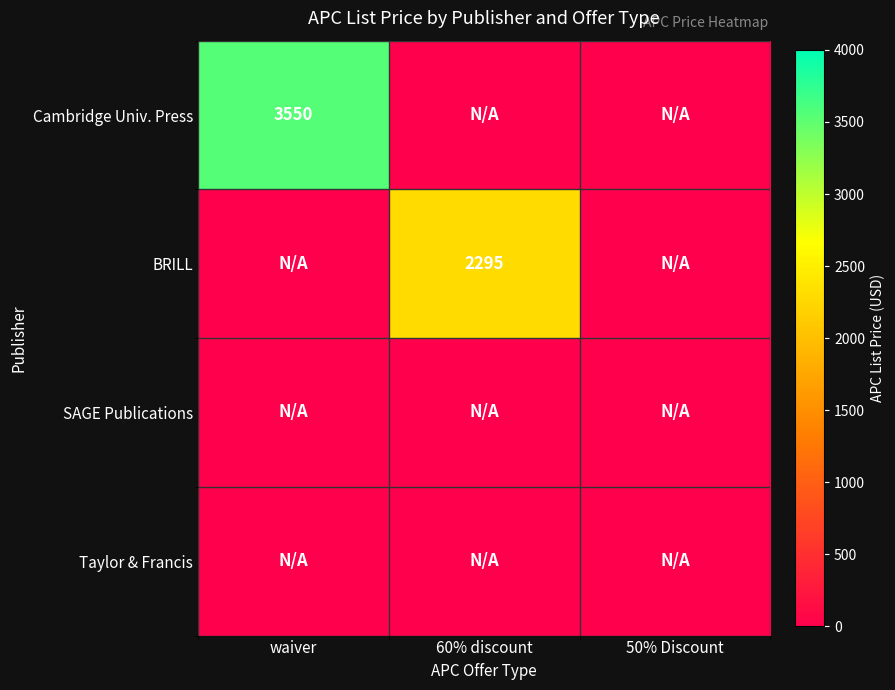

At how many categories does at least one series exceed 3189?

1